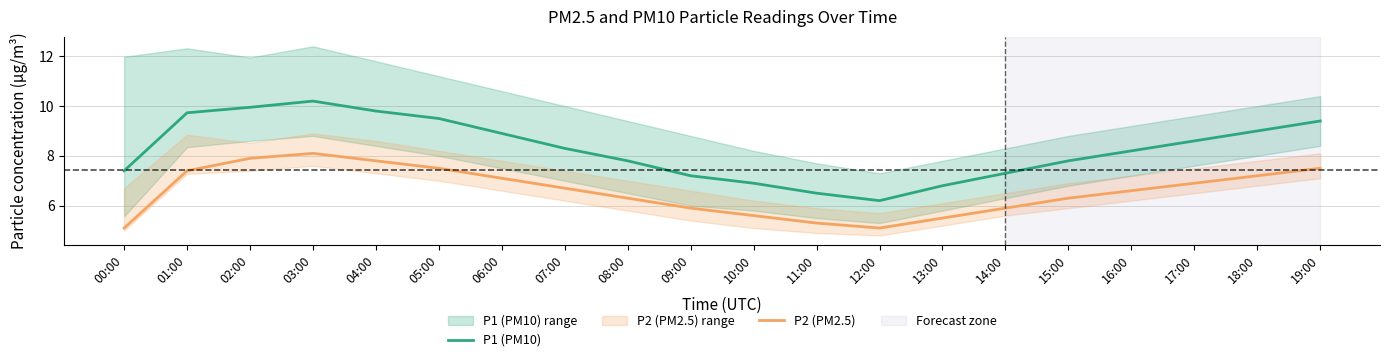

At how many categories does at least one series exceed 8?

11